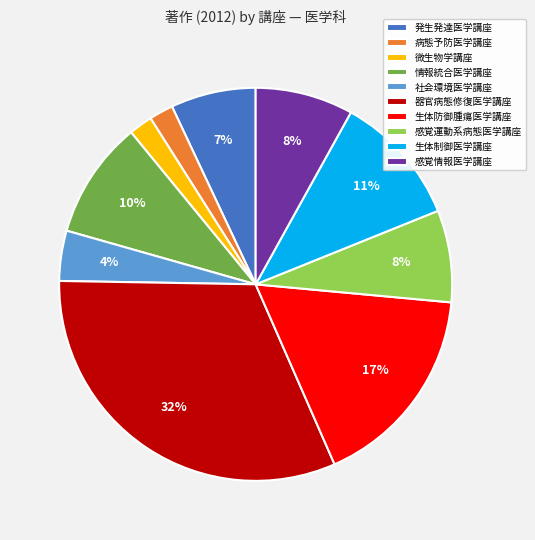

True or false: 微生物学講座 accounts for 2% of the total.

True